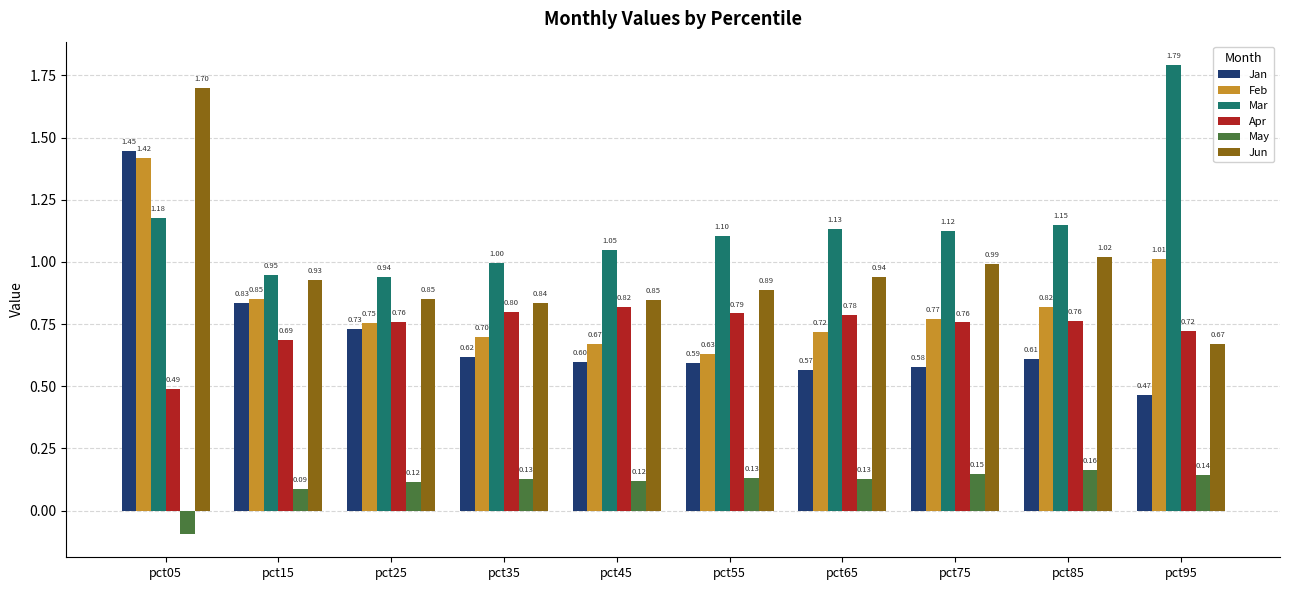

Which category has the highest value in the Feb series?

pct05